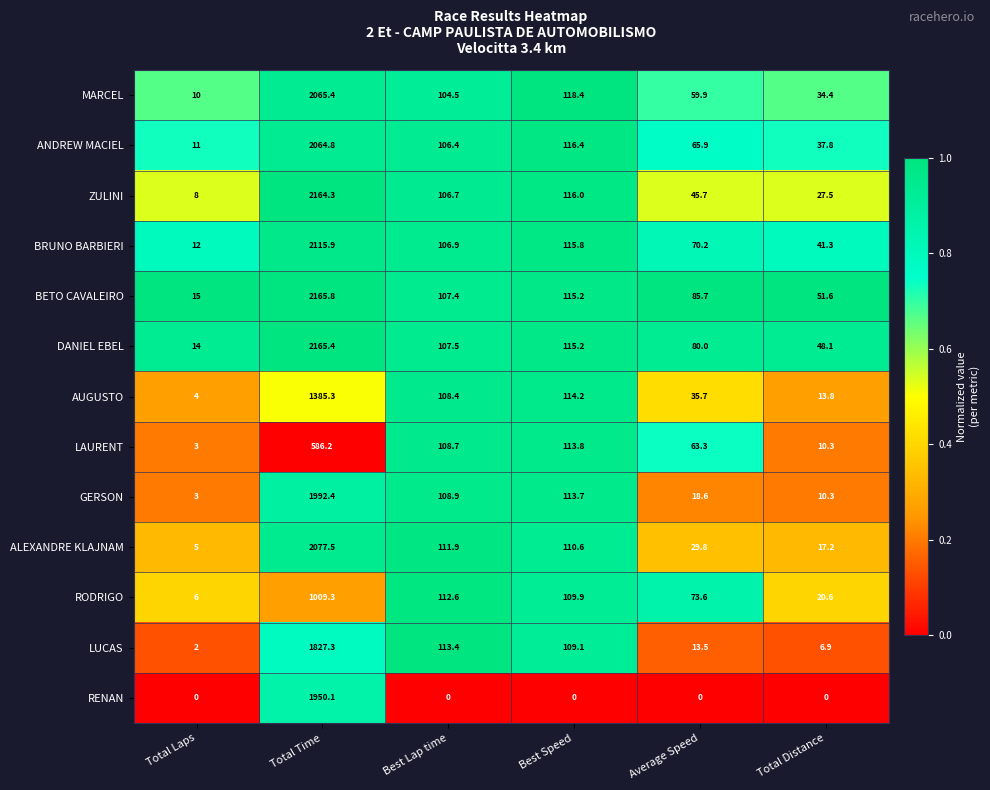

What is the average value of the GERSON series?

374.5